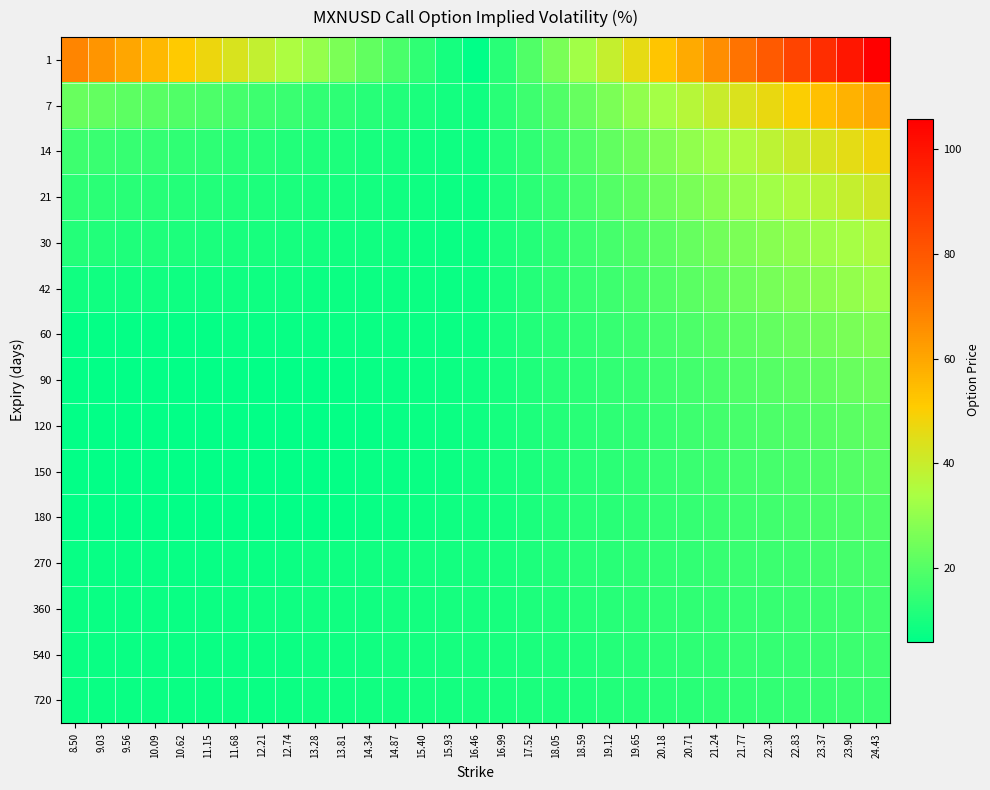

Which series has the widest spread of values?

1